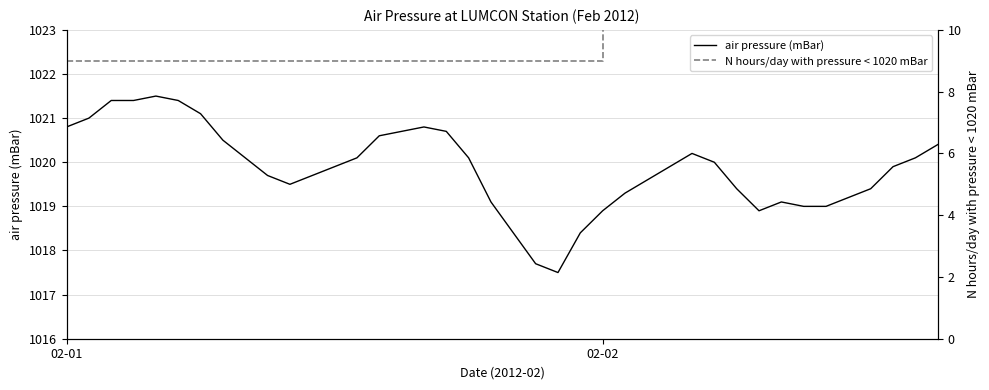

What position from the left is 8?

9